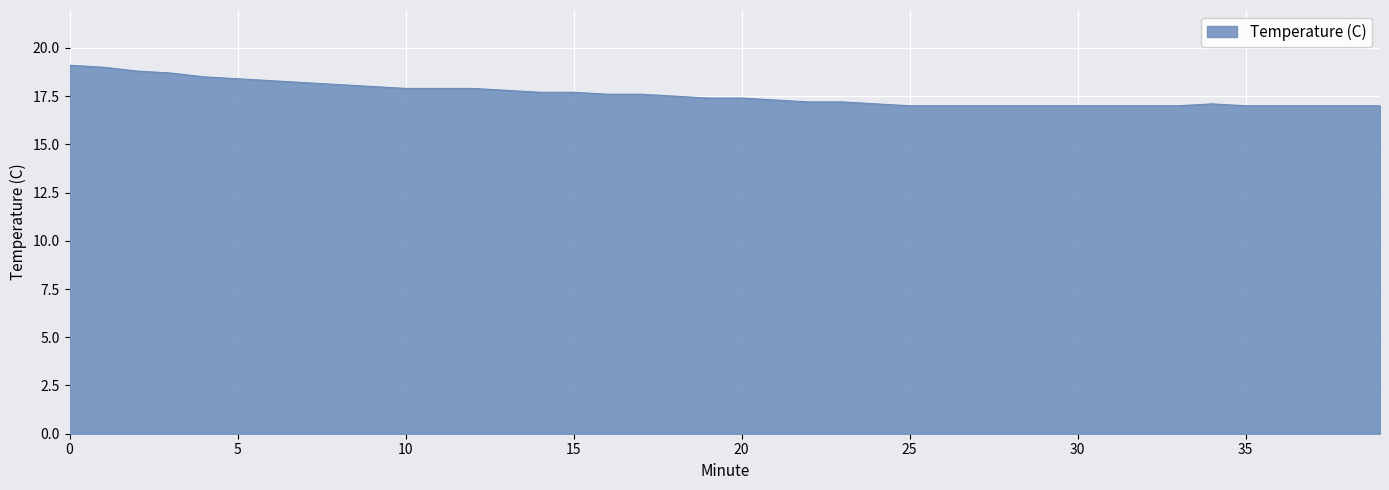

What is the difference between the maximum and minimum values?

2.1